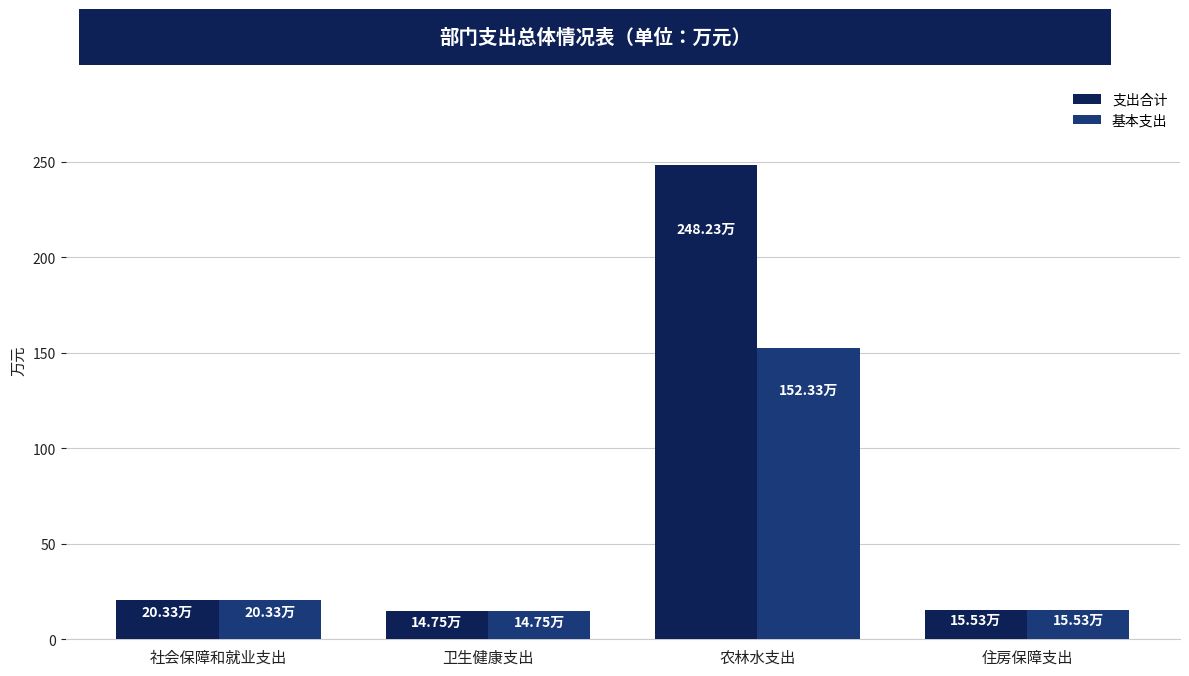

How many bars are there in each group?

2